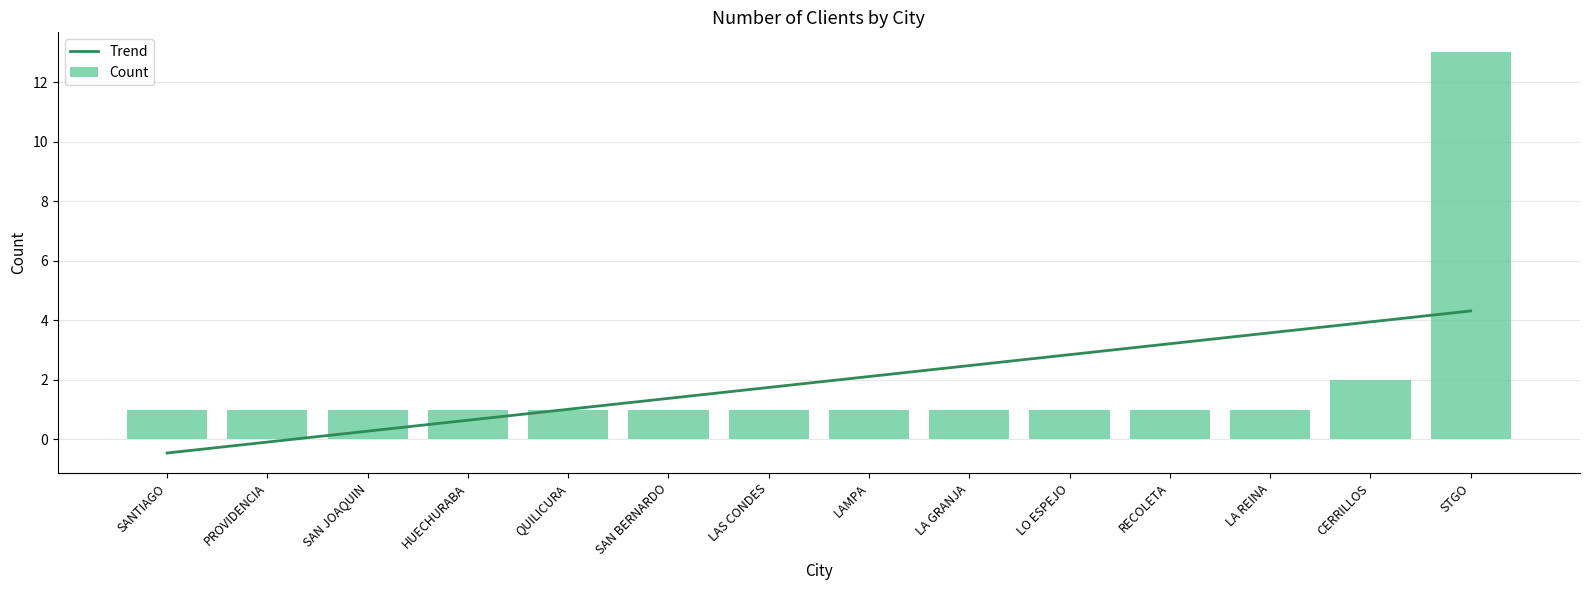

Is it true that Trend equals 3.9 at CERRILLOS?

True